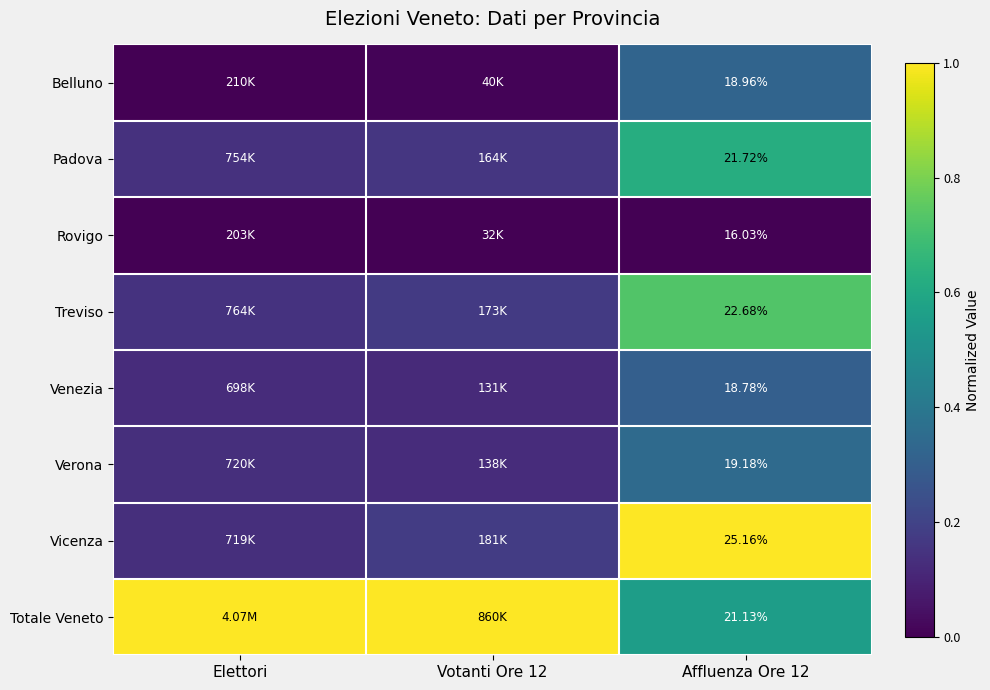

Is the value of Vicenza at Affluenza Ore 12 greater than the value of Rovigo at Affluenza Ore 12?

Yes